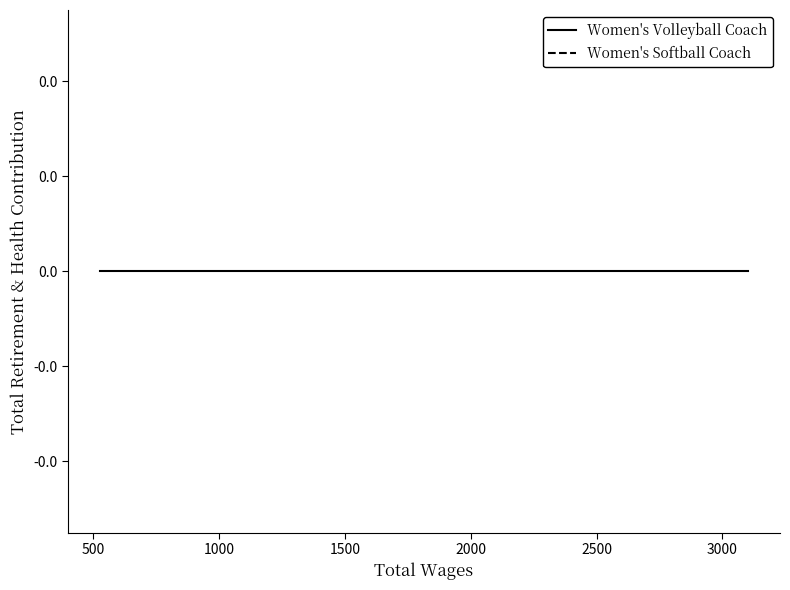

At which category does the chart reach its minimum across all series?

2117.0